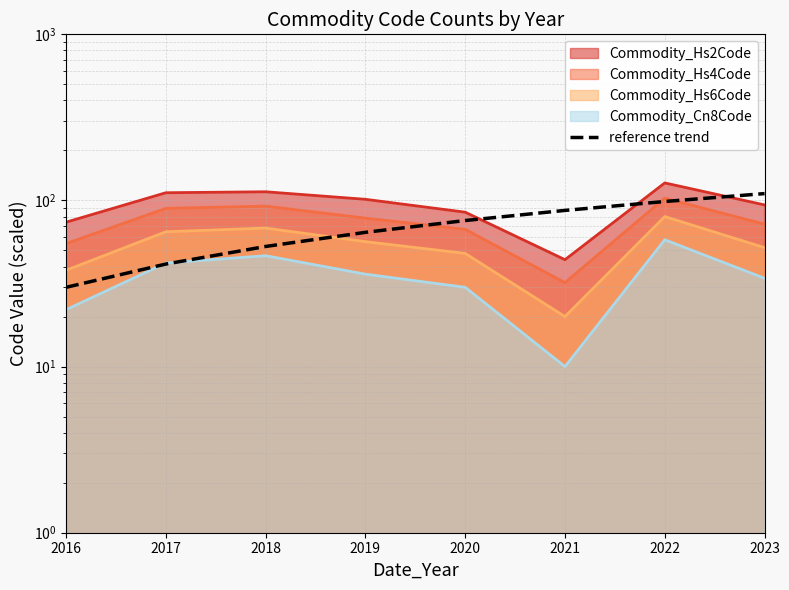

What is the sum of all values?

560.0